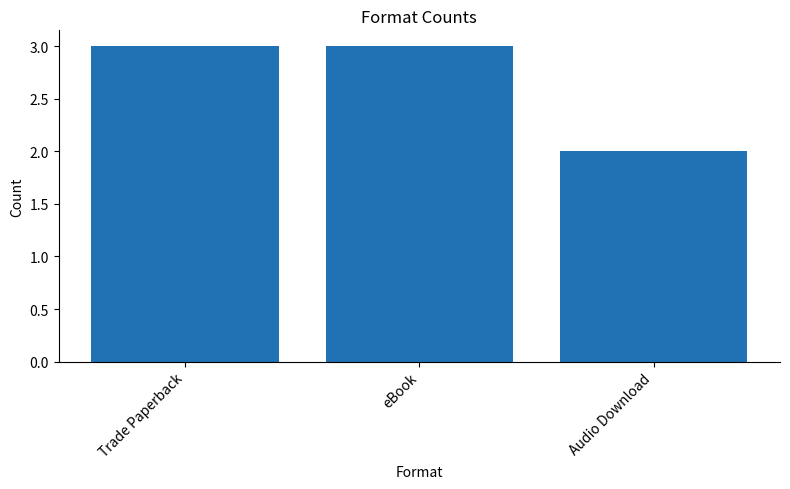

What is the average value?

3